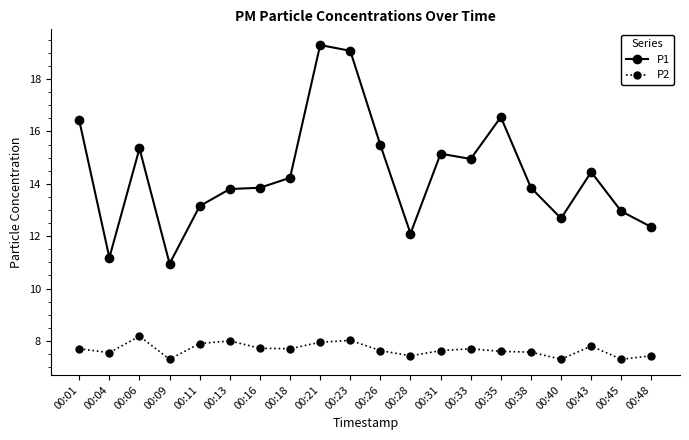

Where is the first local maximum for P2?

00:06